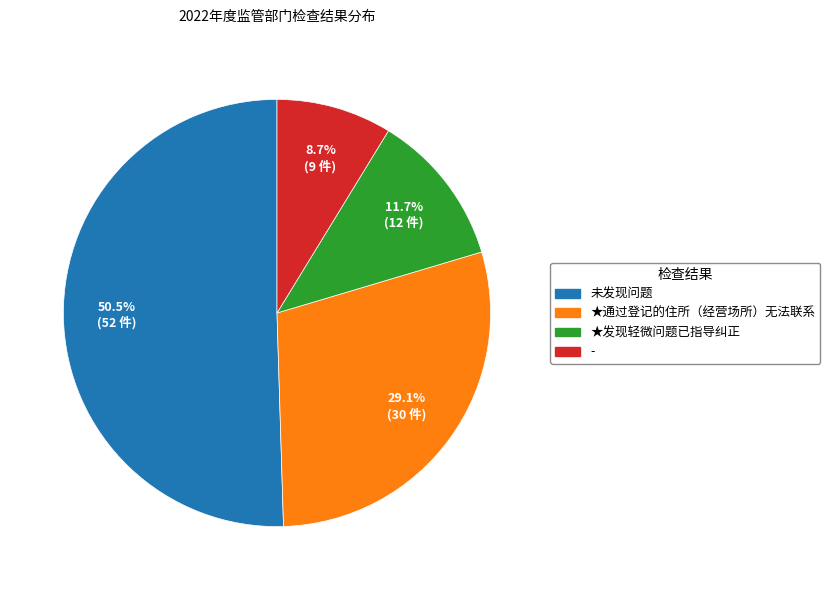

How many slices are in this pie chart?

4